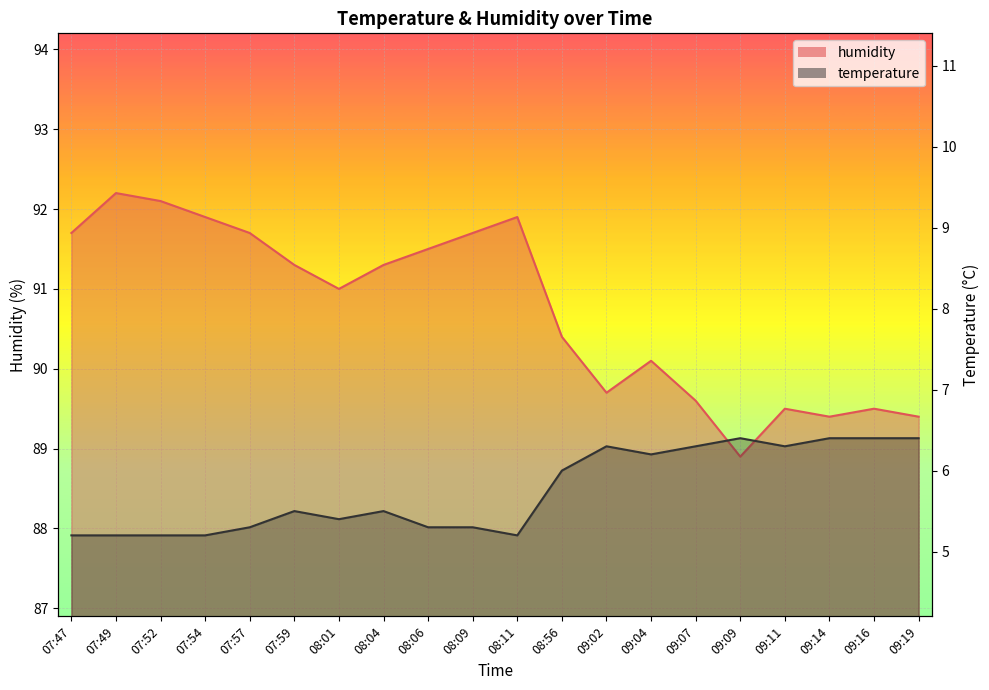

Does the chart display data point markers on the line(s)?

No